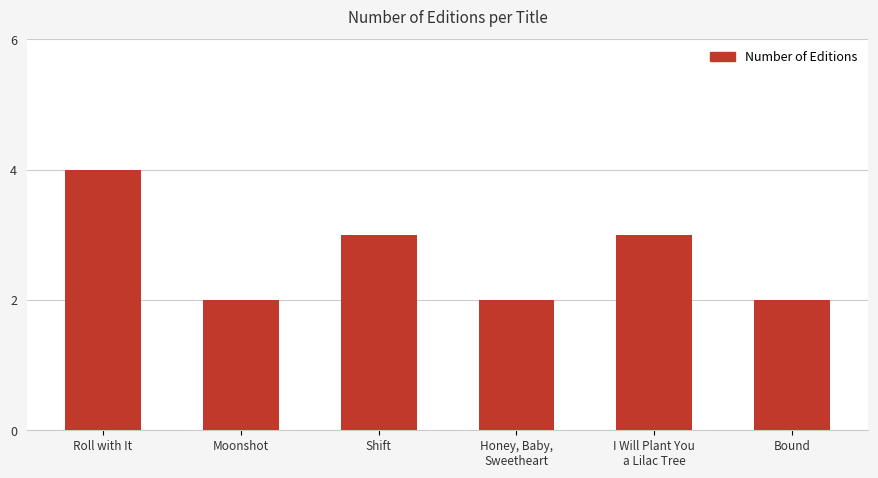

What is the label of the 3rd bar from the left?

Shift